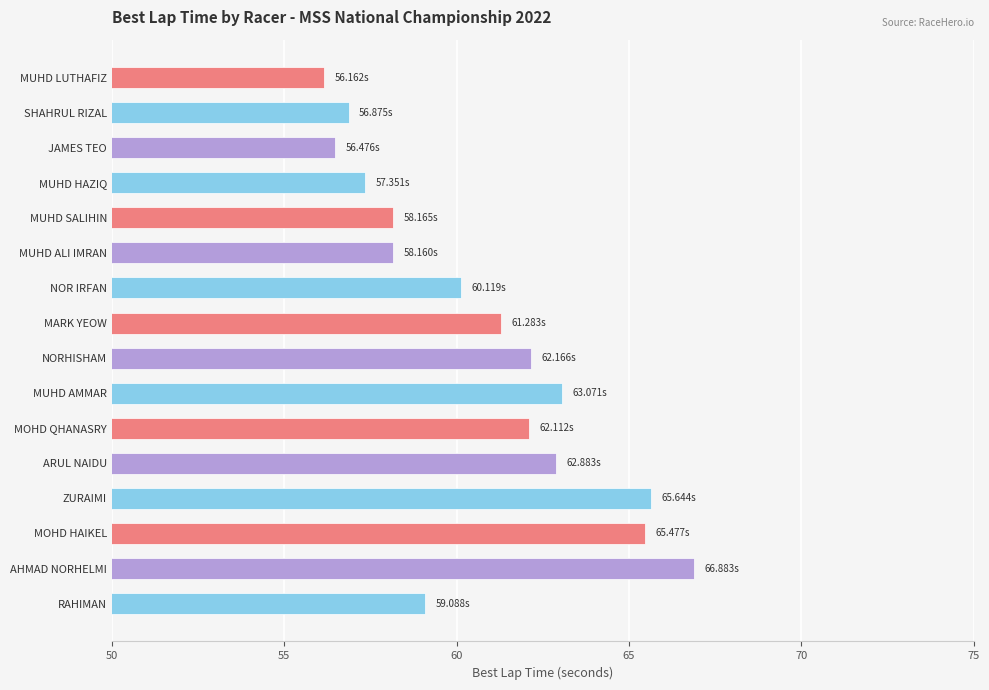

At which label is the value closest to 61?

MARK YEOW